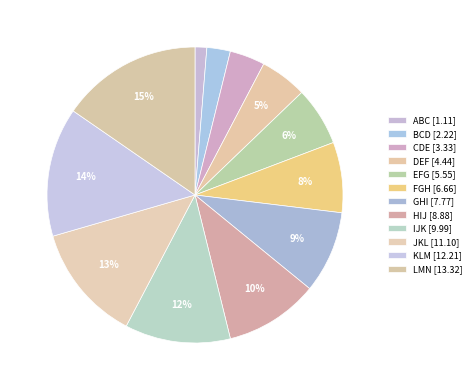

Count the number of slices in the pie.

12